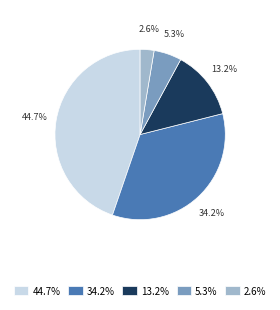

Which category has the biggest portion of the pie?

44.7%